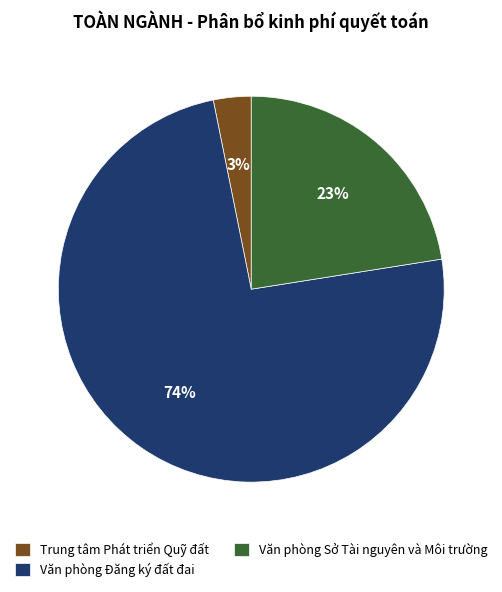

What percentage is the Văn phòng Đăng ký đất đai slice, to the nearest percent?

74%